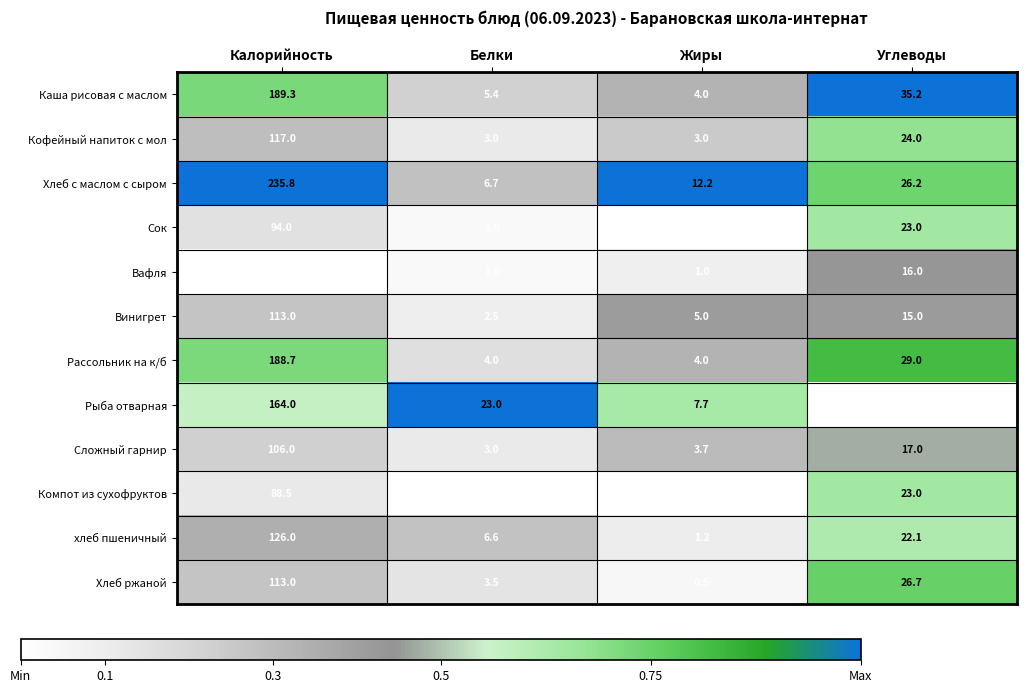

The Компот из сухофруктов series shows 0.4 at Белки. True or false?

True